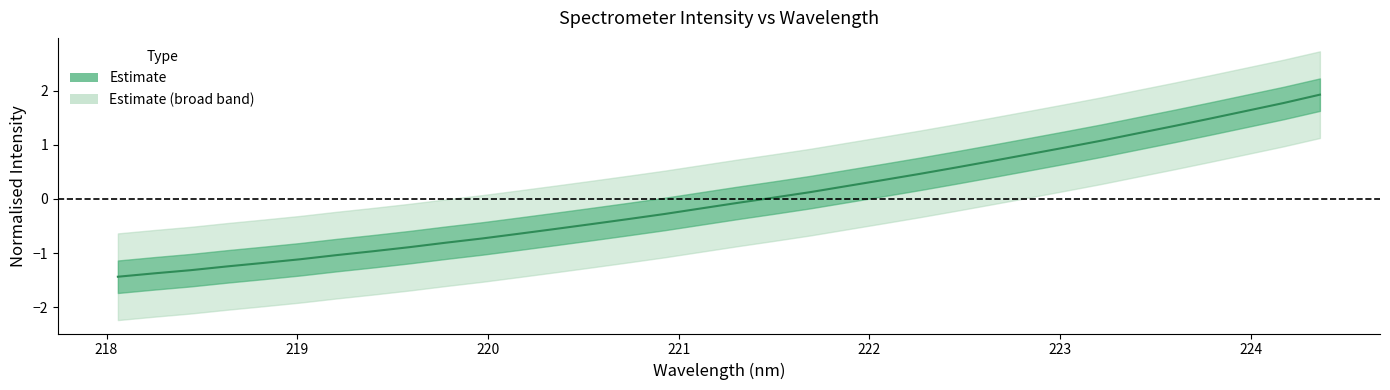

How many data points does each series have?

34